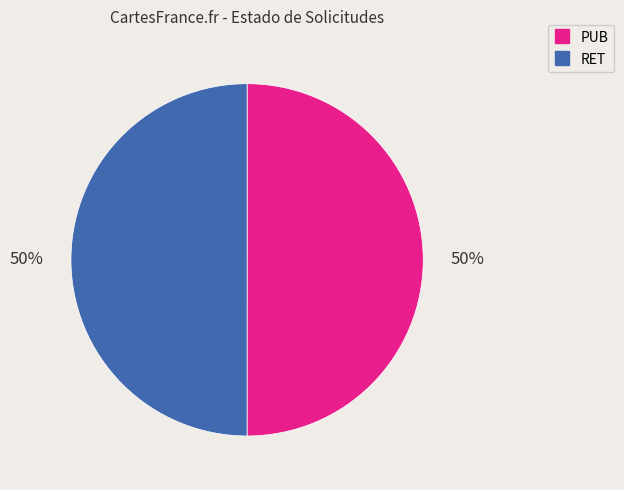

How many segments does this pie chart have?

2